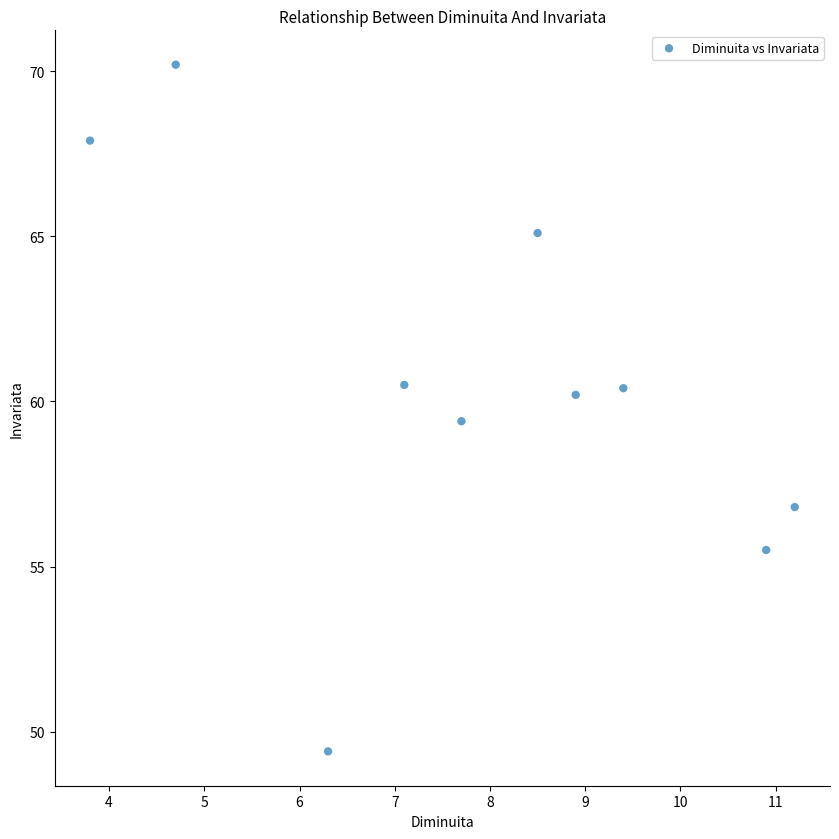

What Y value in the scatter plot is closest to 59?

59.4